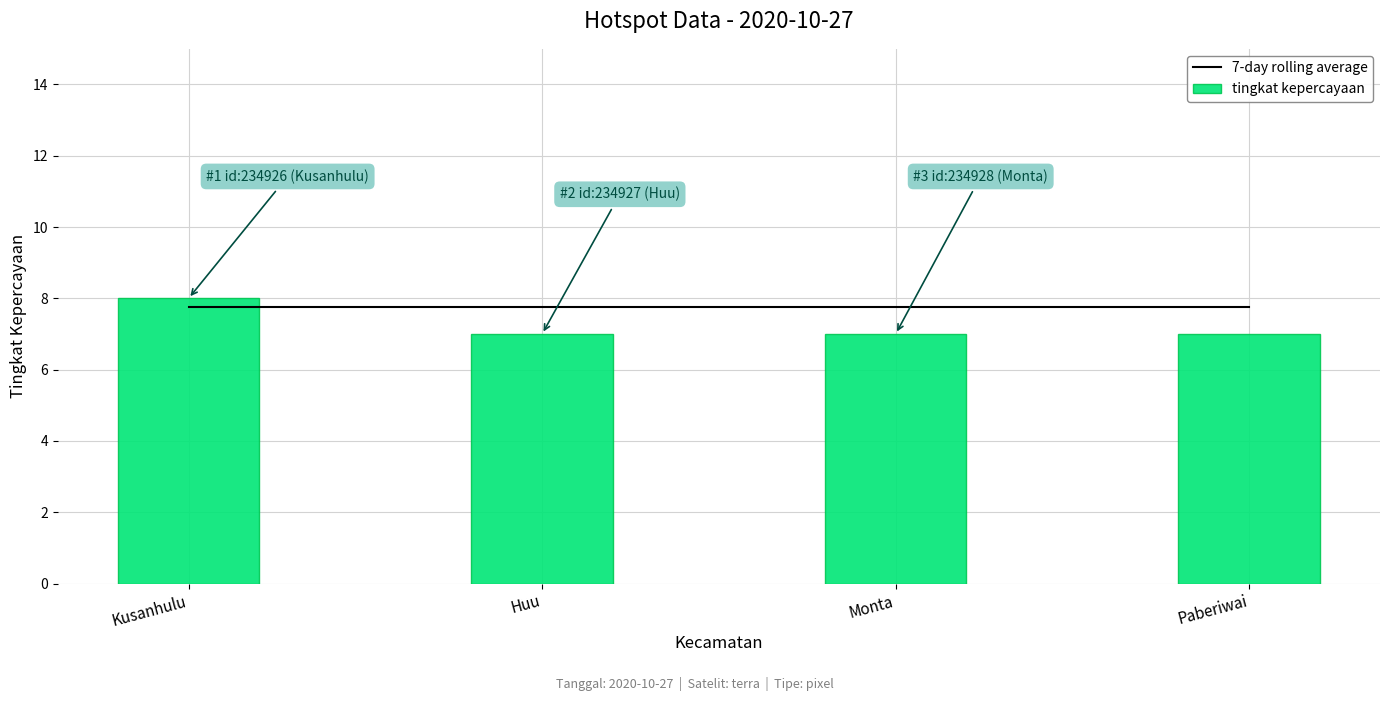

What is the smallest value displayed?

7.0